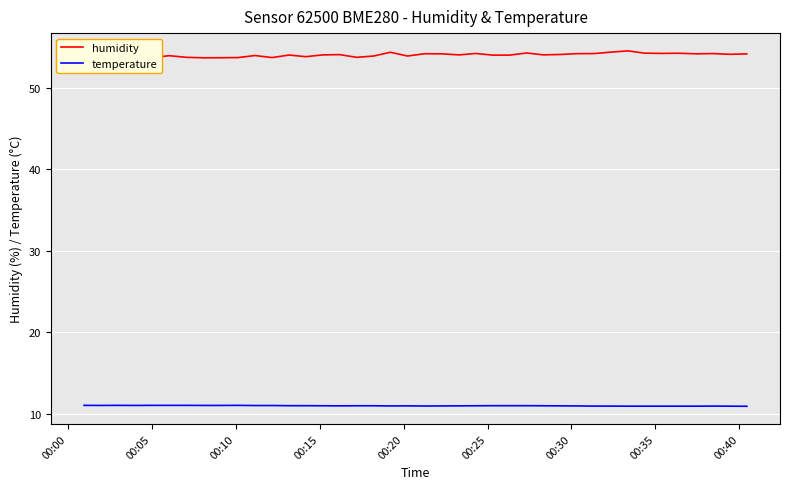

List the series in order of their overall mean, lowest first.

temperature, humidity